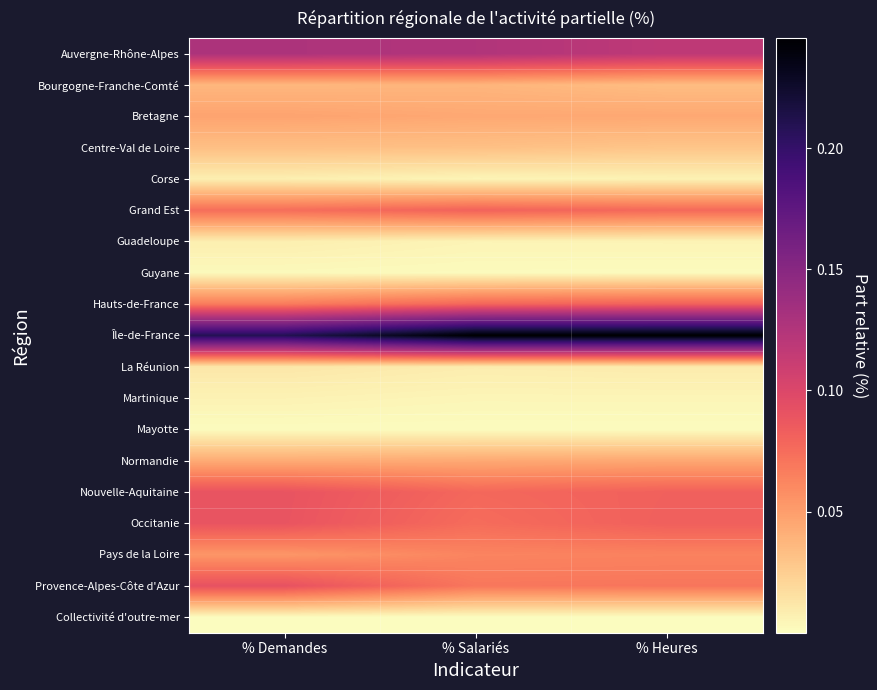

Reading right to left, what are all the values shown in this chart?

Auvergne-Rhône-Alpes: % Heures=0.1	% Salariés=0.1	% Demandes=0.1
Bourgogne-Franche-Comté: % Heures=0.0	% Salariés=0.0	% Demandes=0.0
Bretagne: % Heures=0.0	% Salariés=0.0	% Demandes=0.0
Centre-Val de Loire: % Heures=0.0	% Salariés=0.0	% Demandes=0.0
Corse: % Heures=0.0	% Salariés=0.0	% Demandes=0.0
Grand Est: % Heures=0.1	% Salariés=0.1	% Demandes=0.1
Guadeloupe: % Heures=0.0	% Salariés=0.0	% Demandes=0.0
Guyane: % Heures=0.0	% Salariés=0.0	% Demandes=0.0
Hauts-de-France: % Heures=0.1	% Salariés=0.1	% Demandes=0.1
Île-de-France: % Heures=0.2	% Salariés=0.2	% Demandes=0.2
La Réunion: % Heures=0.0	% Salariés=0.0	% Demandes=0.0
Martinique: % Heures=0.0	% Salariés=0.0	% Demandes=0.0
Mayotte: % Heures=0.0	% Salariés=0.0	% Demandes=0.0
Normandie: % Heures=0.0	% Salariés=0.0	% Demandes=0.0
Nouvelle-Aquitaine: % Heures=0.1	% Salariés=0.1	% Demandes=0.1
Occitanie: % Heures=0.1	% Salariés=0.1	% Demandes=0.1
Pays de la Loire: % Heures=0.1	% Salariés=0.1	% Demandes=0.1
Provence-Alpes-Côte d'Azur: % Heures=0.1	% Salariés=0.1	% Demandes=0.1
Collectivité d'outre-mer: % Heures=0.0	% Salariés=0.0	% Demandes=0.0